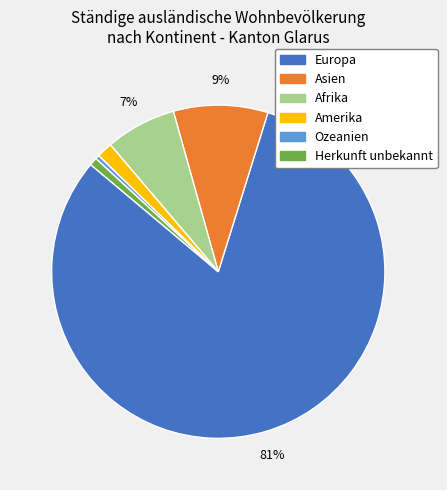

To the nearest percent, what is the difference between the largest and smallest slice percentages?

81%